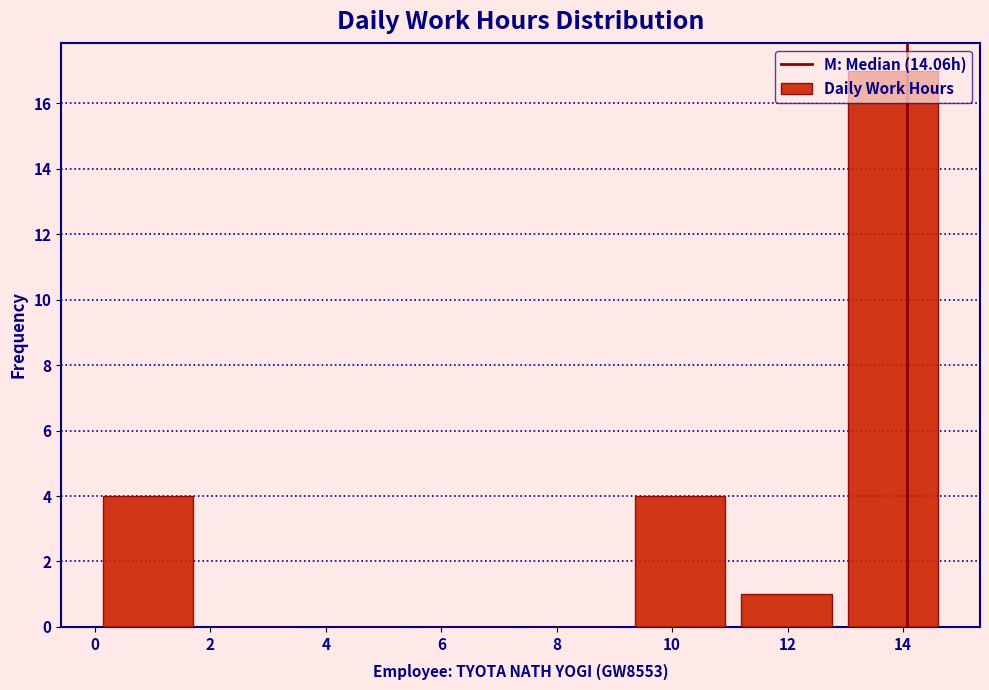

What is the height of the bar covering 11.0 to 13.0 on the x-axis? Neither the bar edges nor the heights are printed on the chart, so give them approximately, as read against the axes.

1